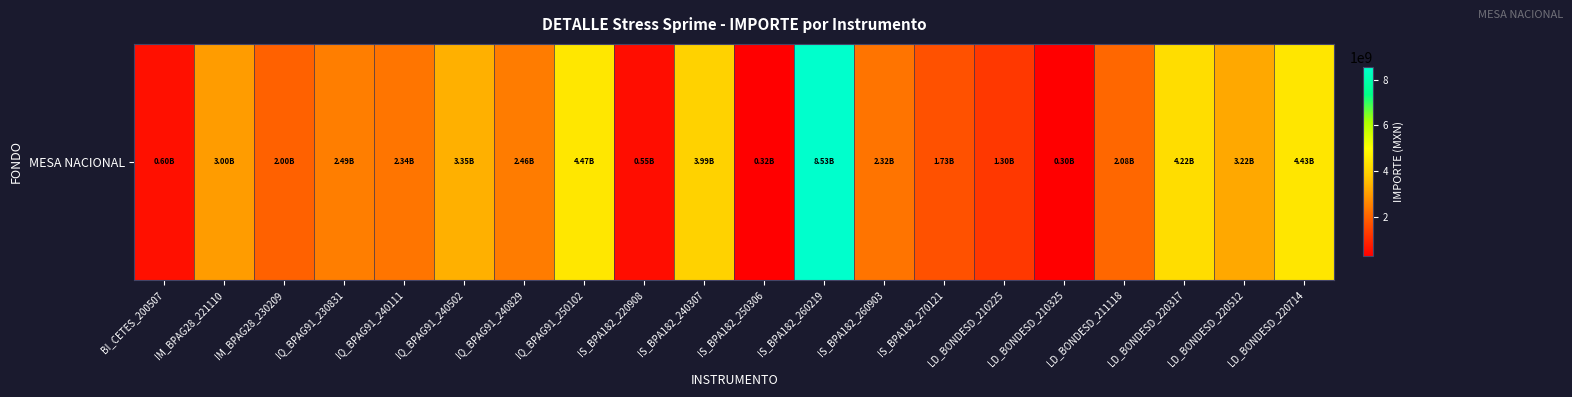

At which label is the value closest to 4412814313?

LD_BONDESD_220714